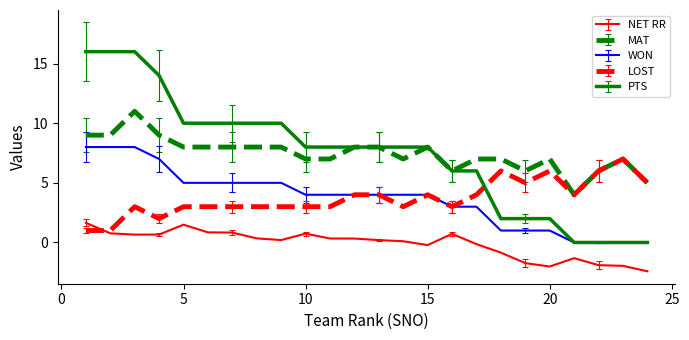

Rank the series by their maximum value, from lowest to highest.

NET RR, LOST, WON, MAT, PTS